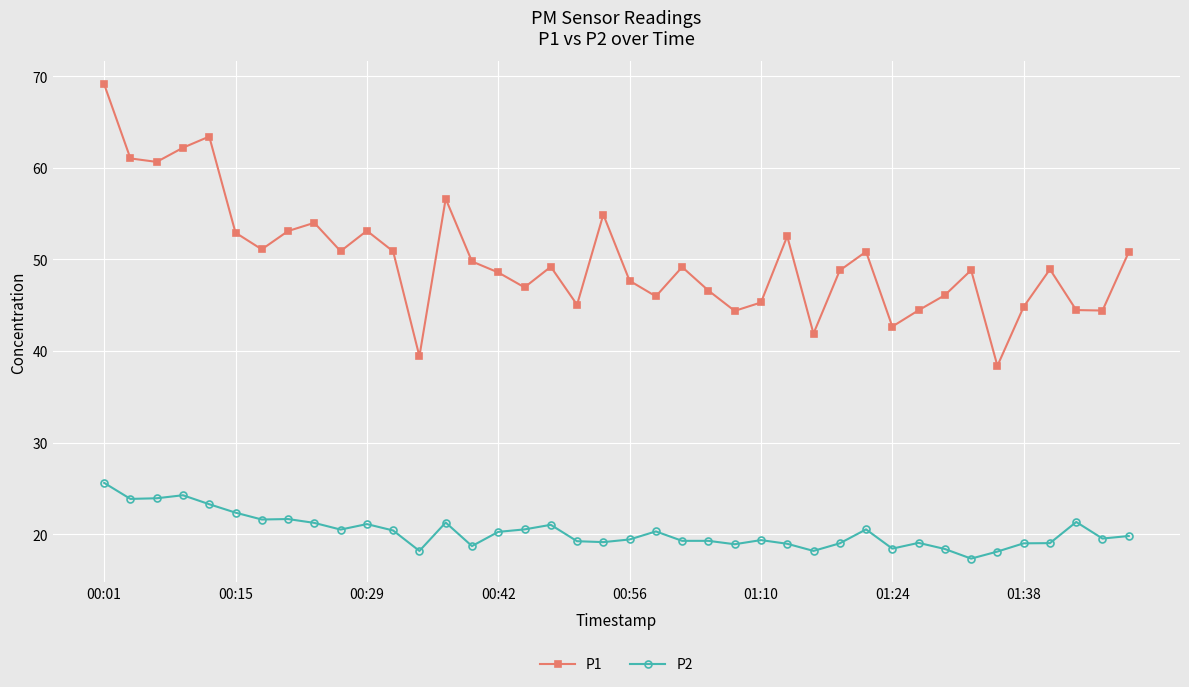

True or false: P2 and P1 intersect in this chart.

False